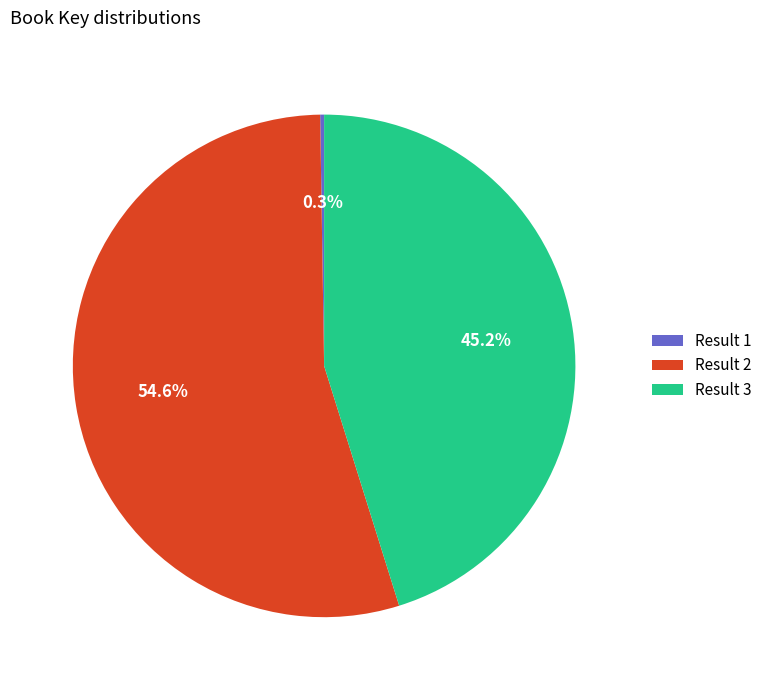

What is the ratio of the value at Result 2 to the value at Result 3?

1.2